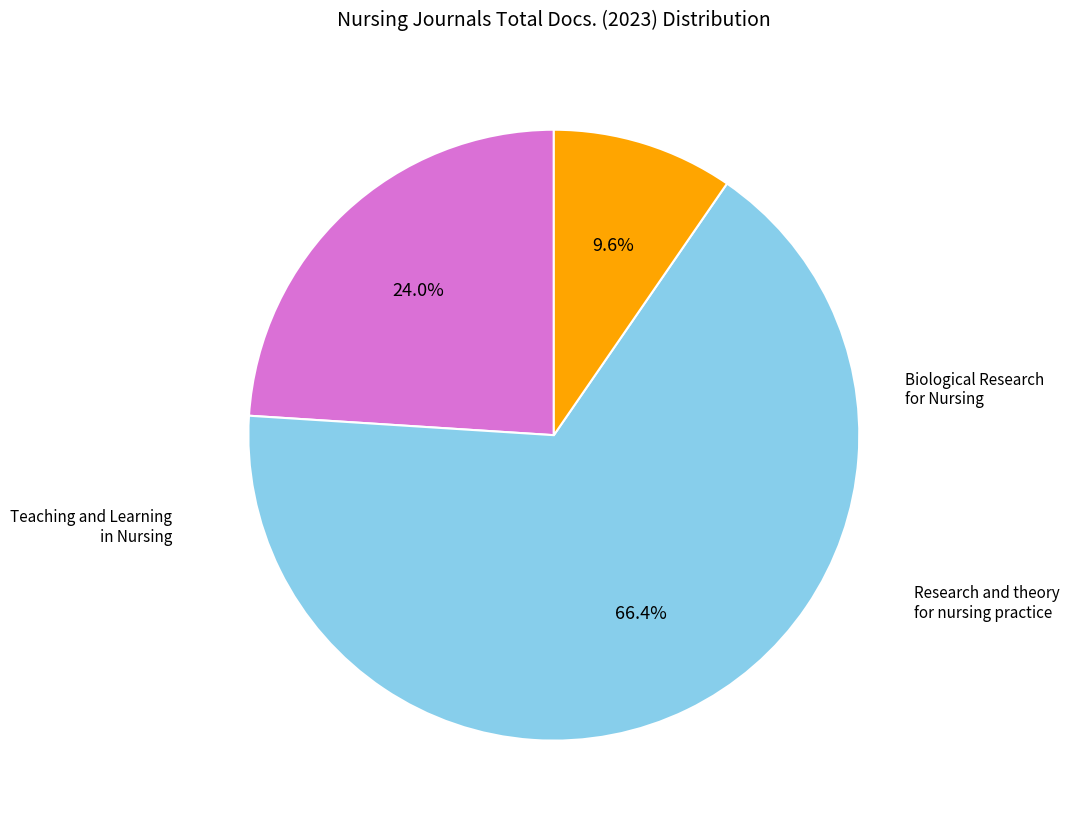

Does any single category account for the majority?

Yes